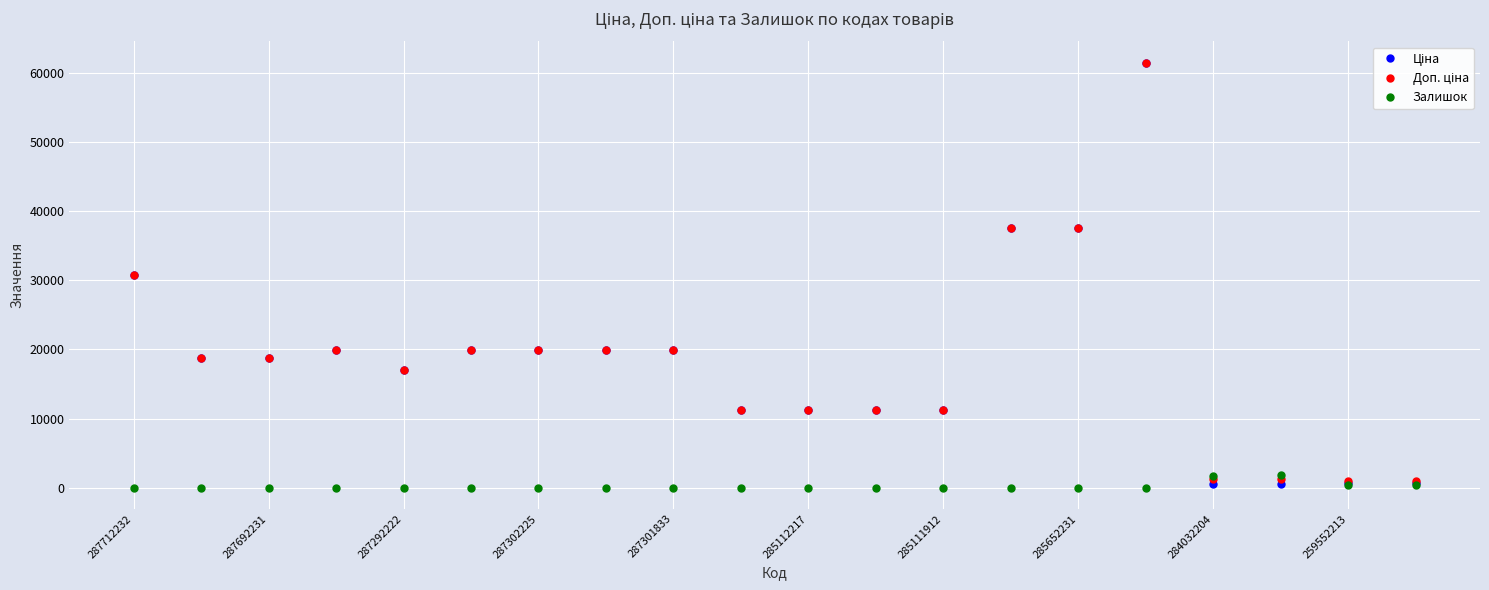

How many distinct data groups are displayed?

3